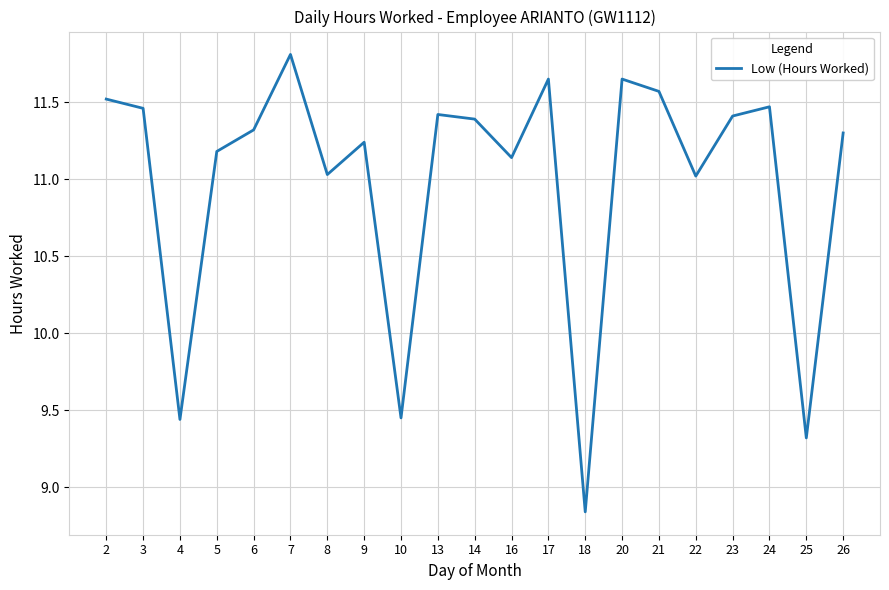

How many interior local peaks (higher than both neighbors) does the data have?

6